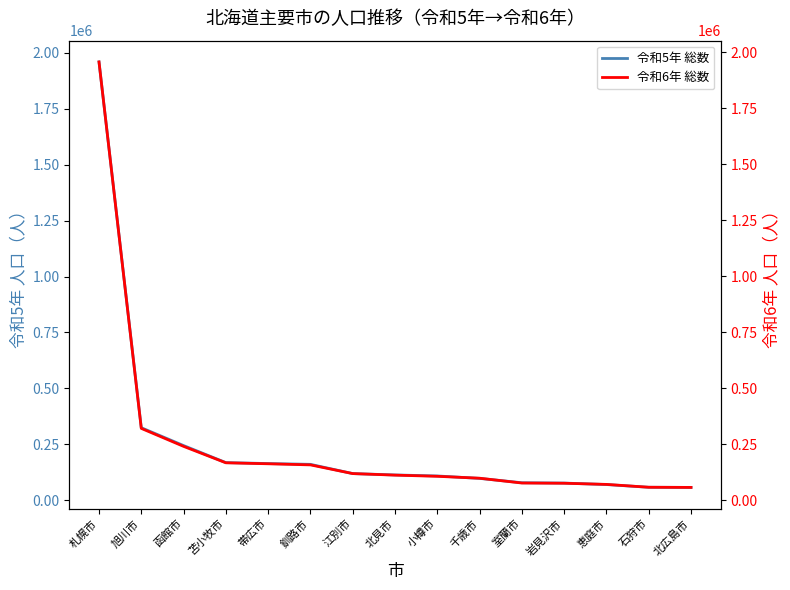

What is the difference between the maximum and minimum values in the 令和5年 総数 series?

1902161